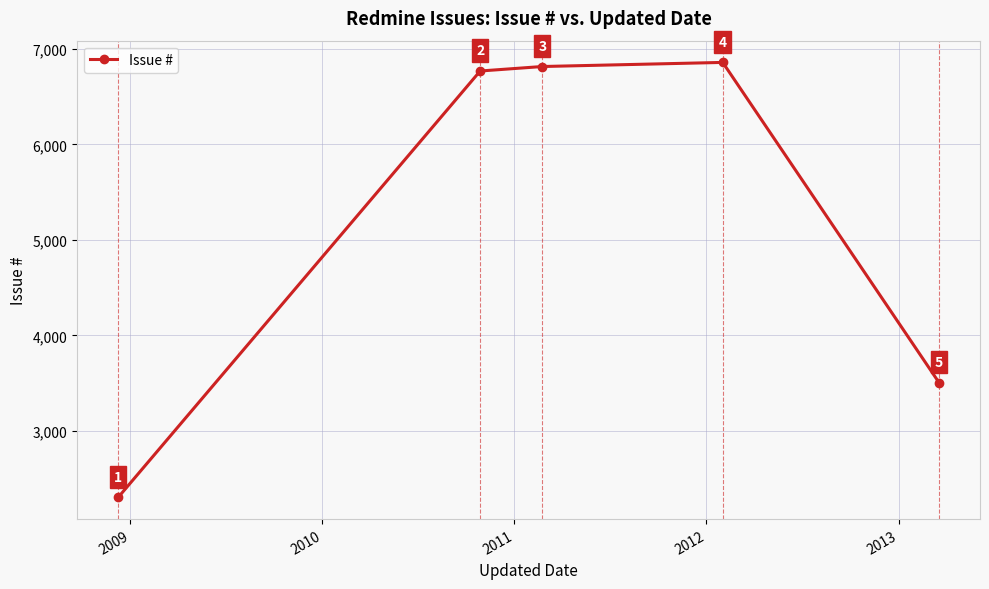

How many points are higher than both their immediate neighbors (excluding endpoints)?

1